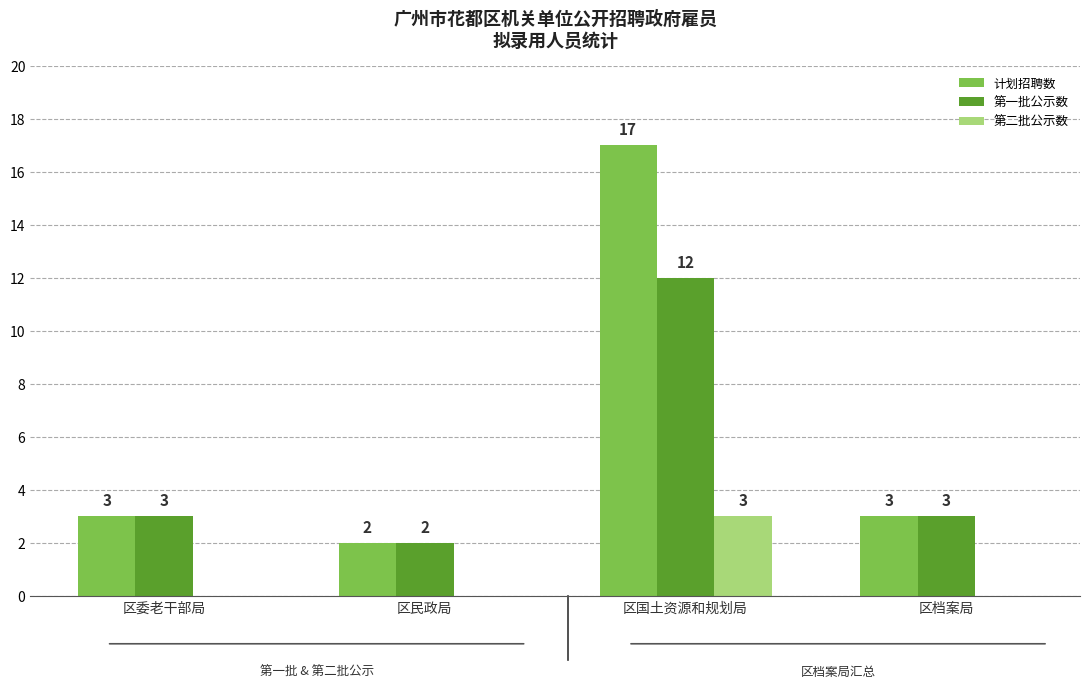

What is the spread (max minus min) of values at 区档案局?

3